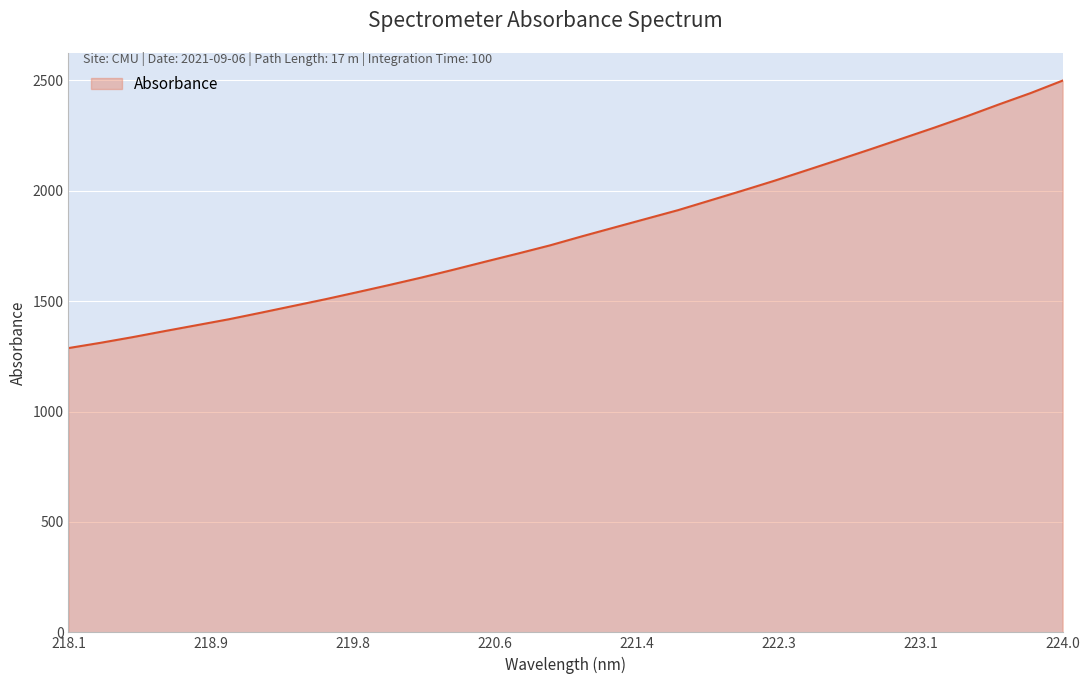

What is the difference between the second highest and second lowest values?

1131.3